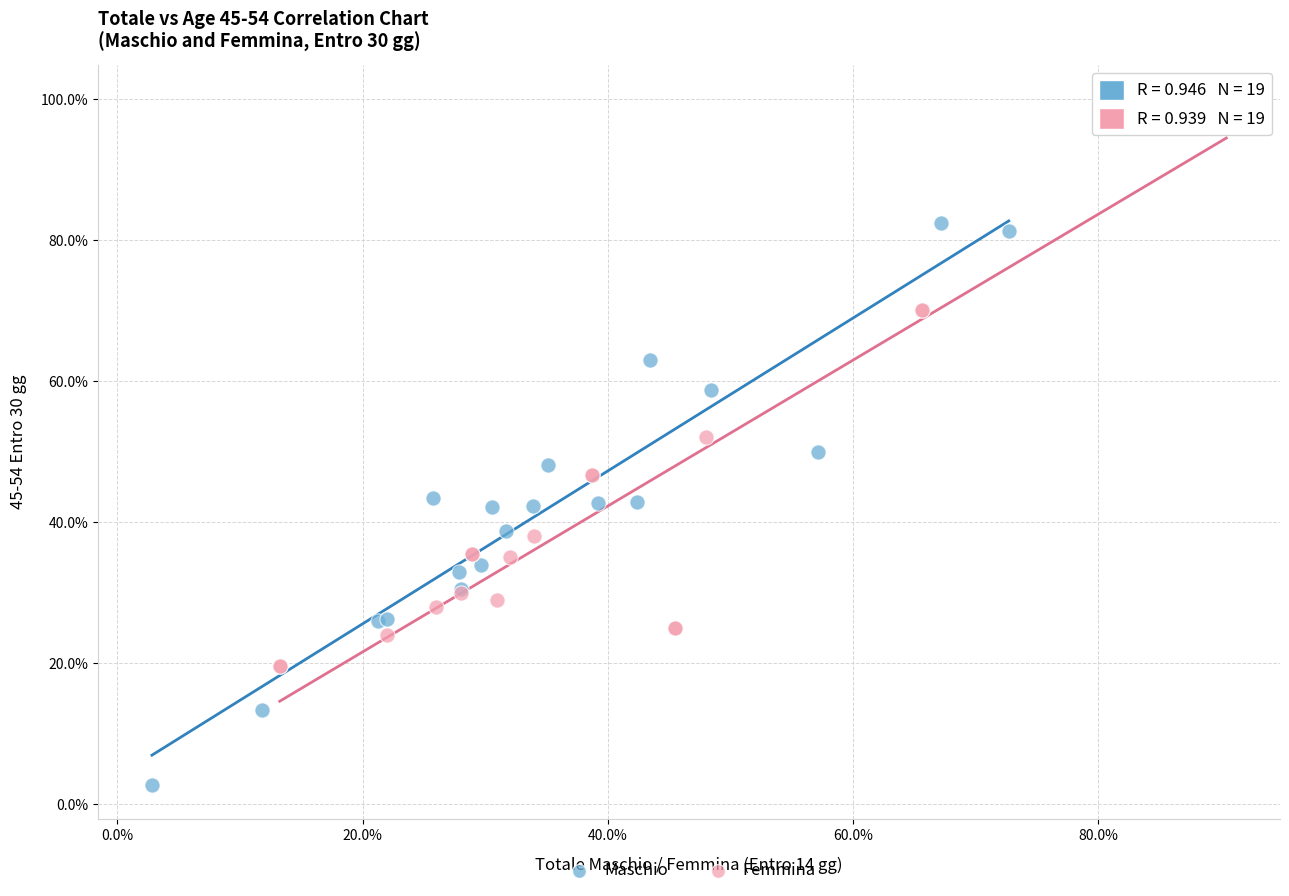

Which series contains the lowest Y value?

Maschio